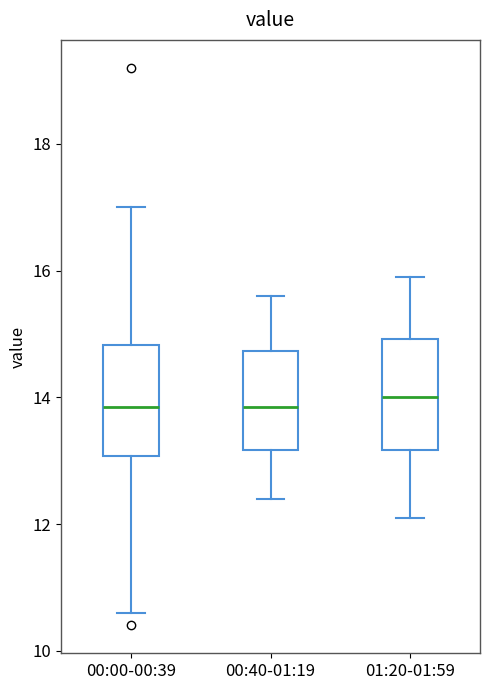

Reading left to right, transcribe this box plot: for each box, give where its median line is, the range the box spans, and where its two whiskers end, as read against the y-axis. The values are not printed on the chart, so give them approximately, as read against the axis.

00:00-00:39: median 13.8, box 13.0 to 14.8, whiskers 10.6 to 17.0
00:40-01:19: median 13.8, box 13.2 to 14.8, whiskers 12.4 to 15.6
01:20-01:59: median 14.0, box 13.2 to 15.0, whiskers 12.2 to 16.0